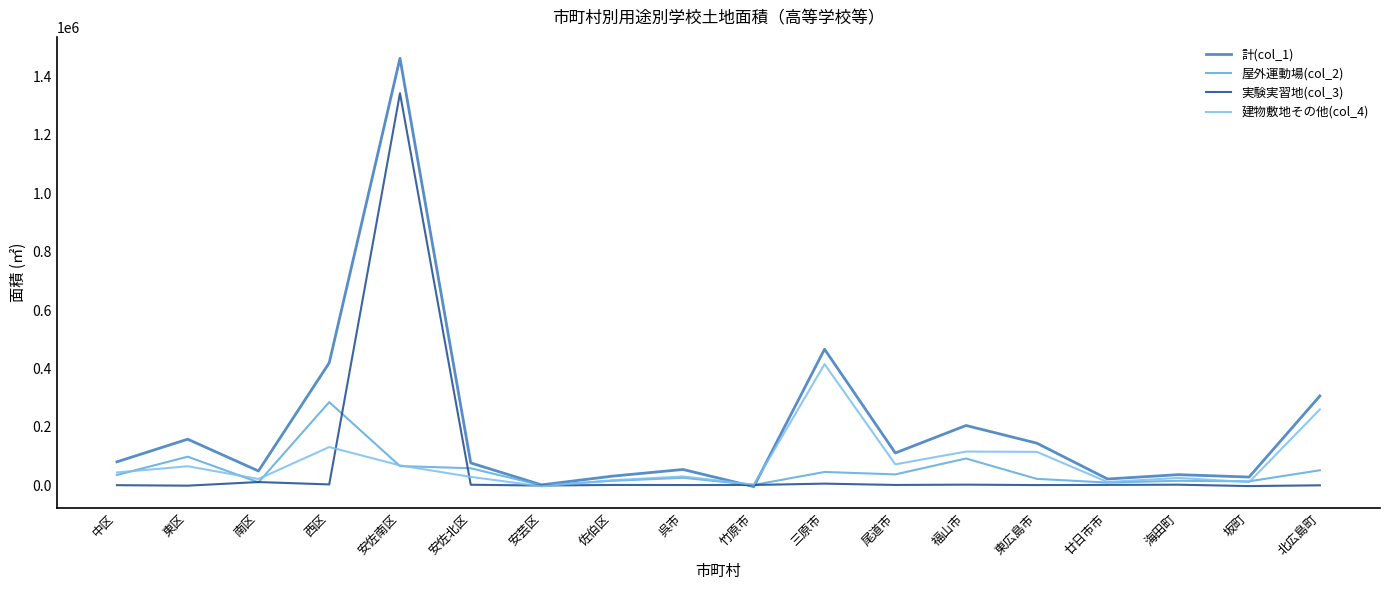

At which category does 建物敷地その他(col_4) reach its first local peak?

東区